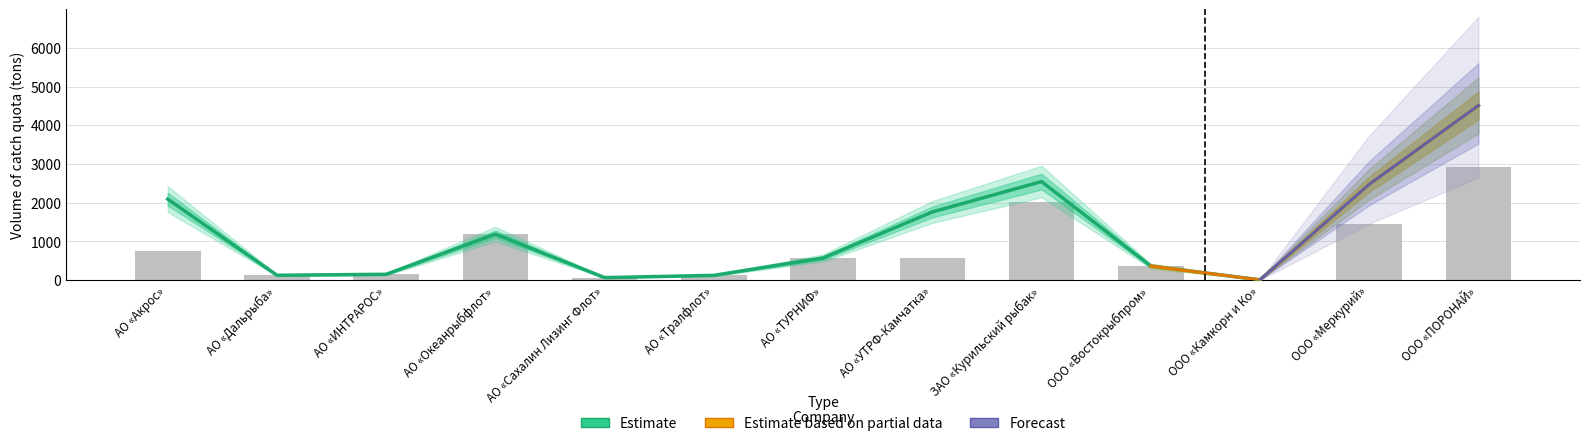

At which category is the sum across all series the highest?

ООО «ПОРОНАЙ»